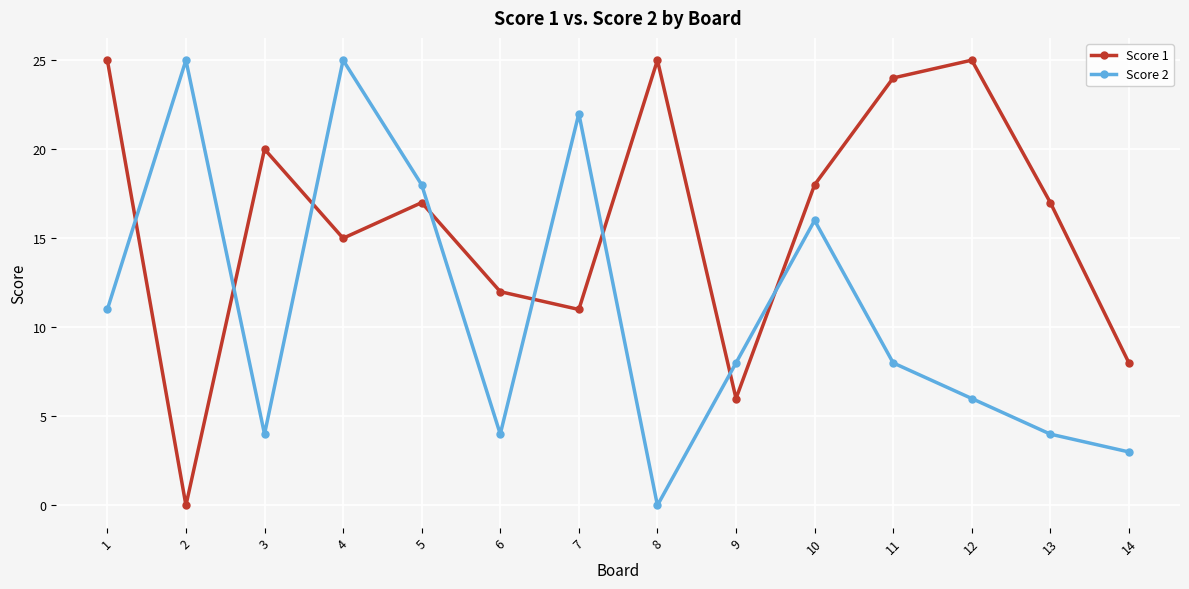

In Score 2, how many points are higher than both neighbors (excluding endpoints)?

4